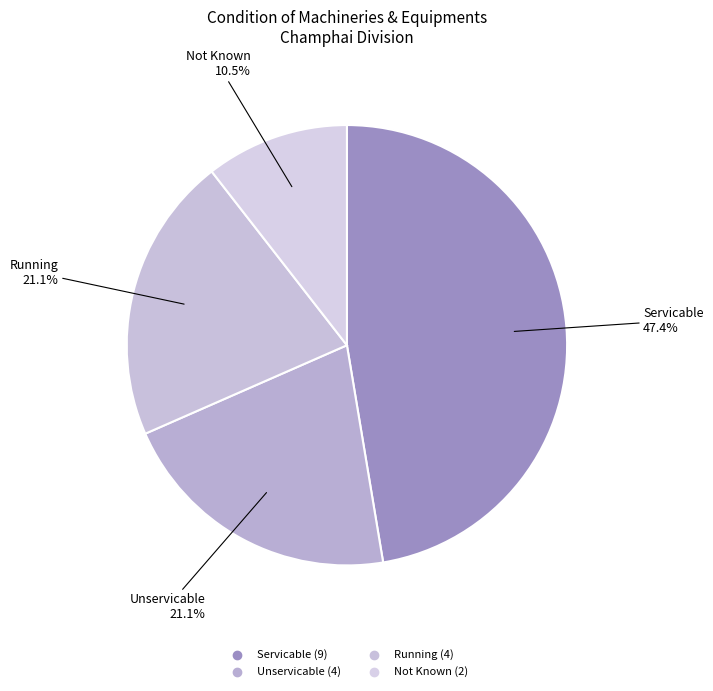

The Servicable slice represents 47% of the pie. True or false?

True